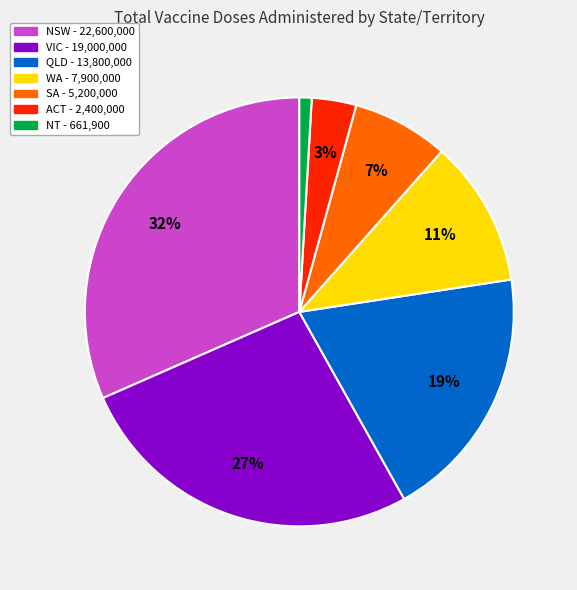

Is the sum of NT and VIC greater than half?

No